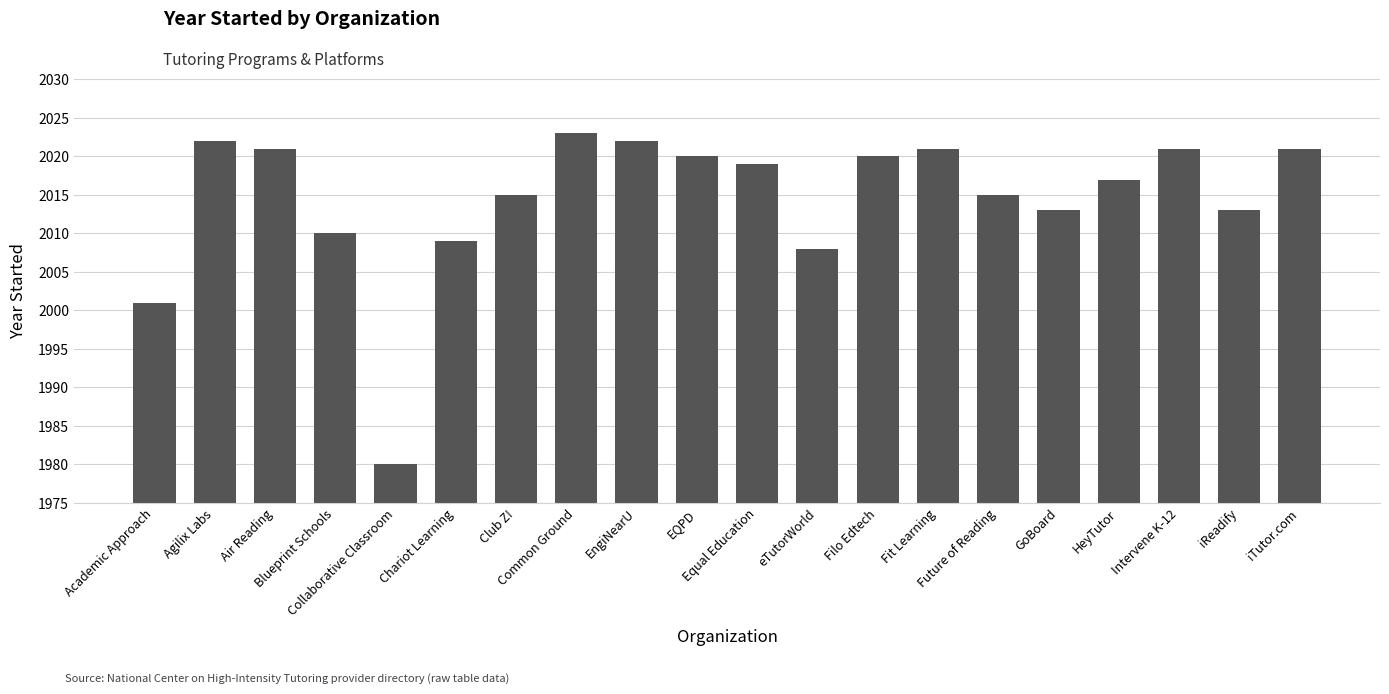

Approximately how many times larger is the value at iReadify compared to Fit Learning?

1.0